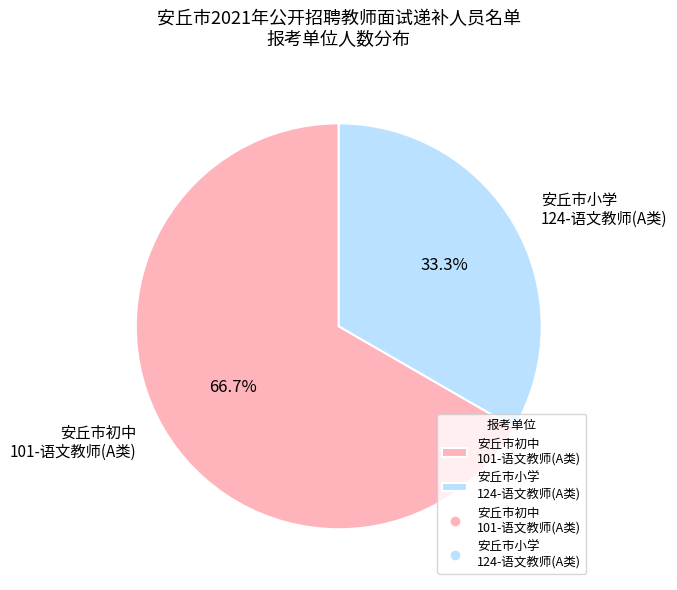

To the nearest percent, what is the average slice percentage?

50%